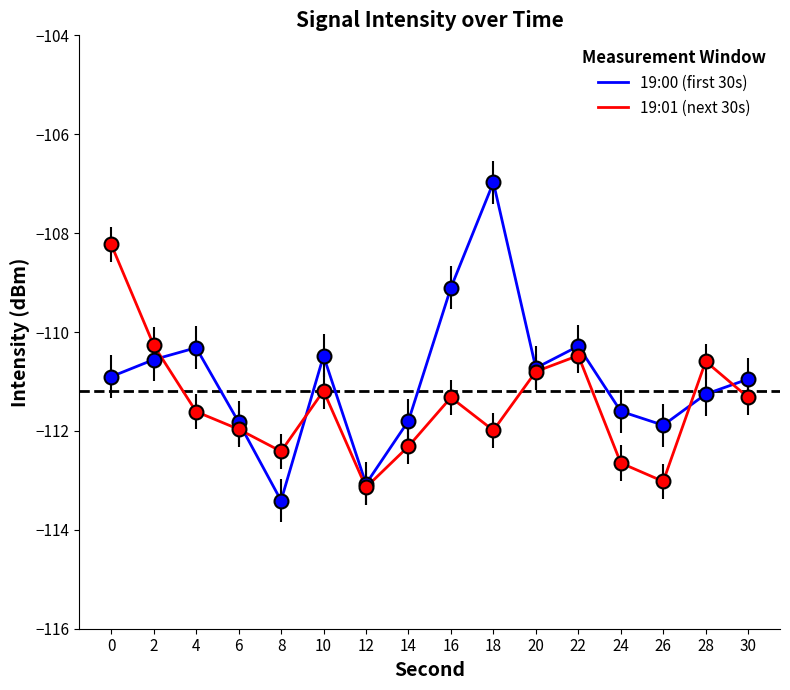

What is the average value of the 19:01 (next 30s) series?

-111.5